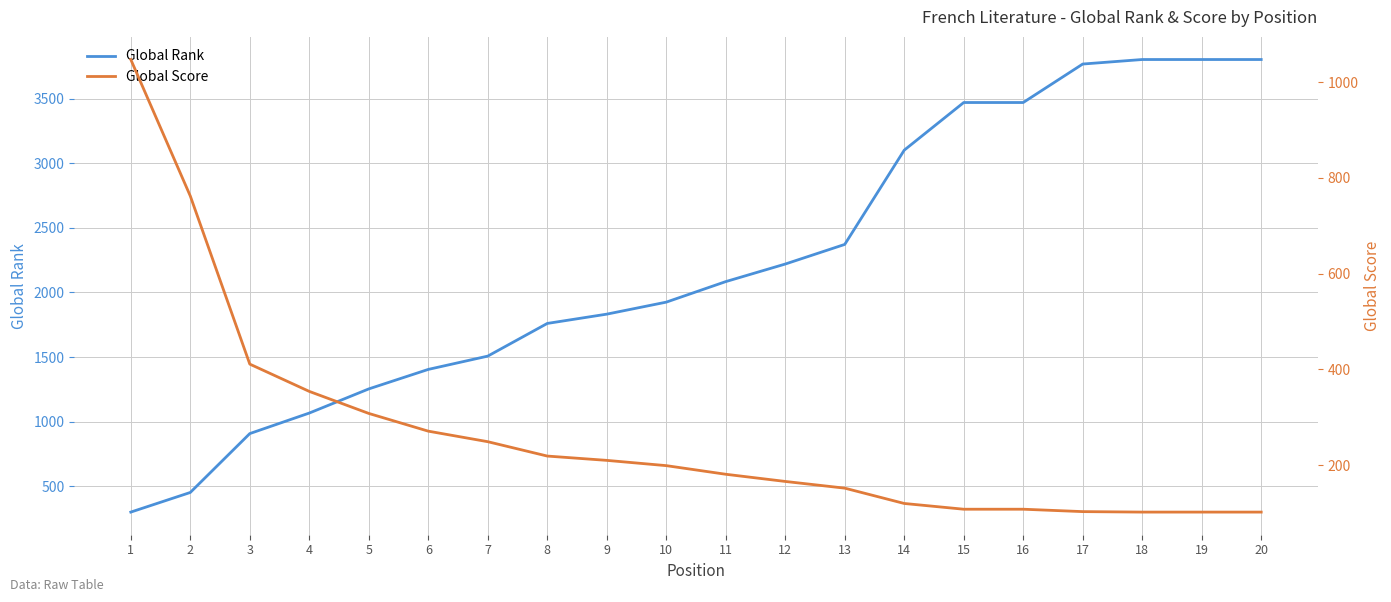

How many data points in Global Score are less than 199?

10